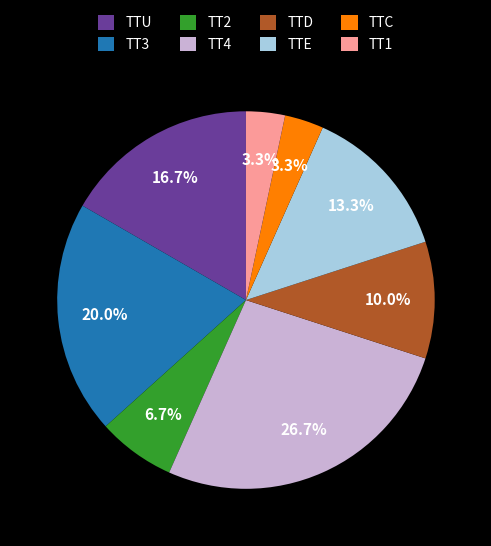

Is TT4 the majority of the pie?

No